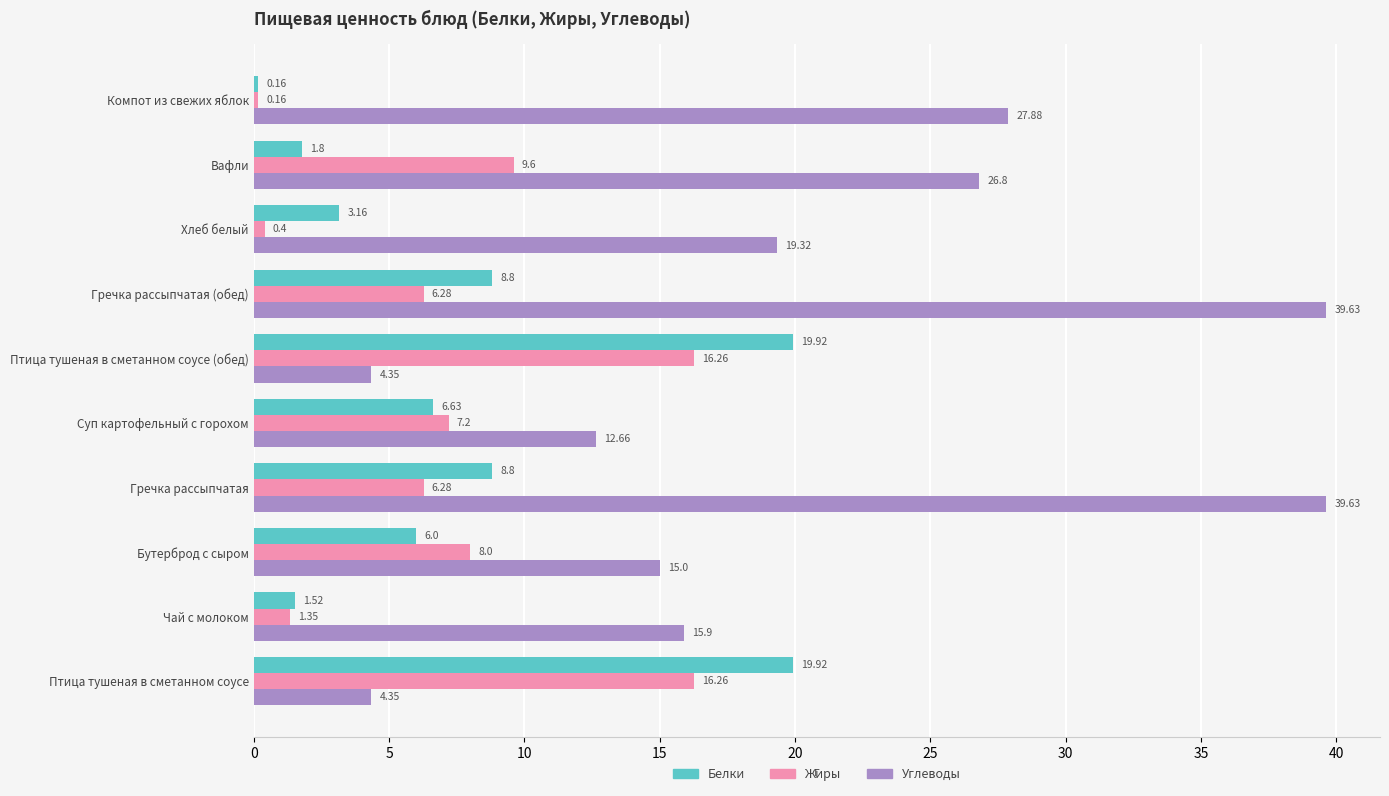

What is the difference between the highest and lowest values at Хлеб белый?

18.9